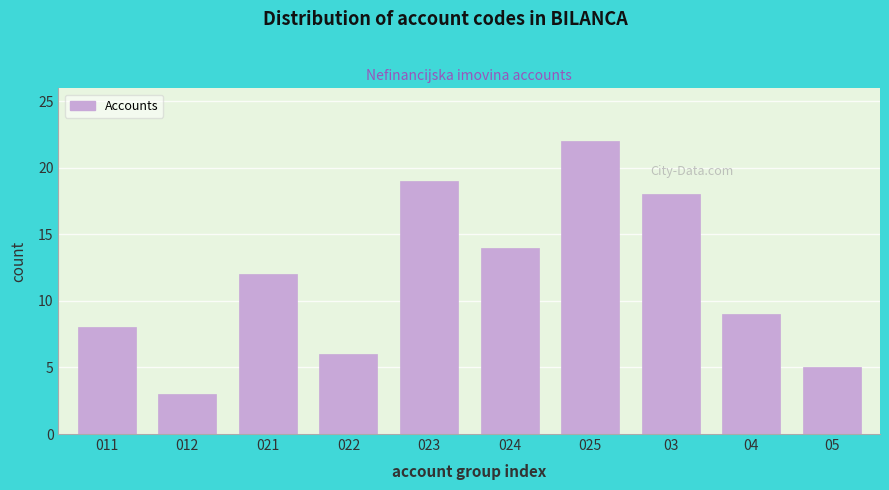

Reading left to right, transcribe all the data shown in this chart.

011=8	012=3	021=12	022=6	023=19	024=14	025=22	03=18	04=9	05=5